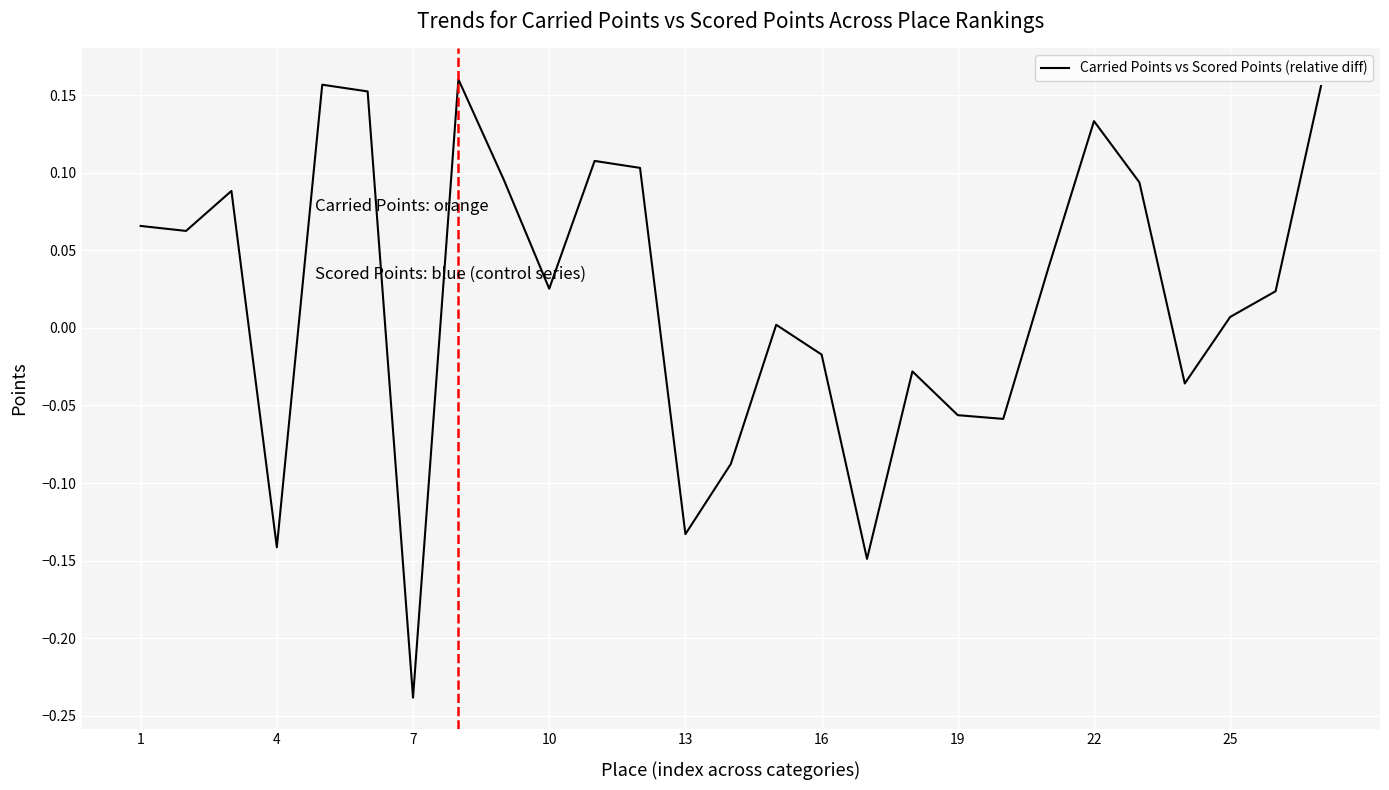

What is the difference between the maximum and minimum values?

0.4